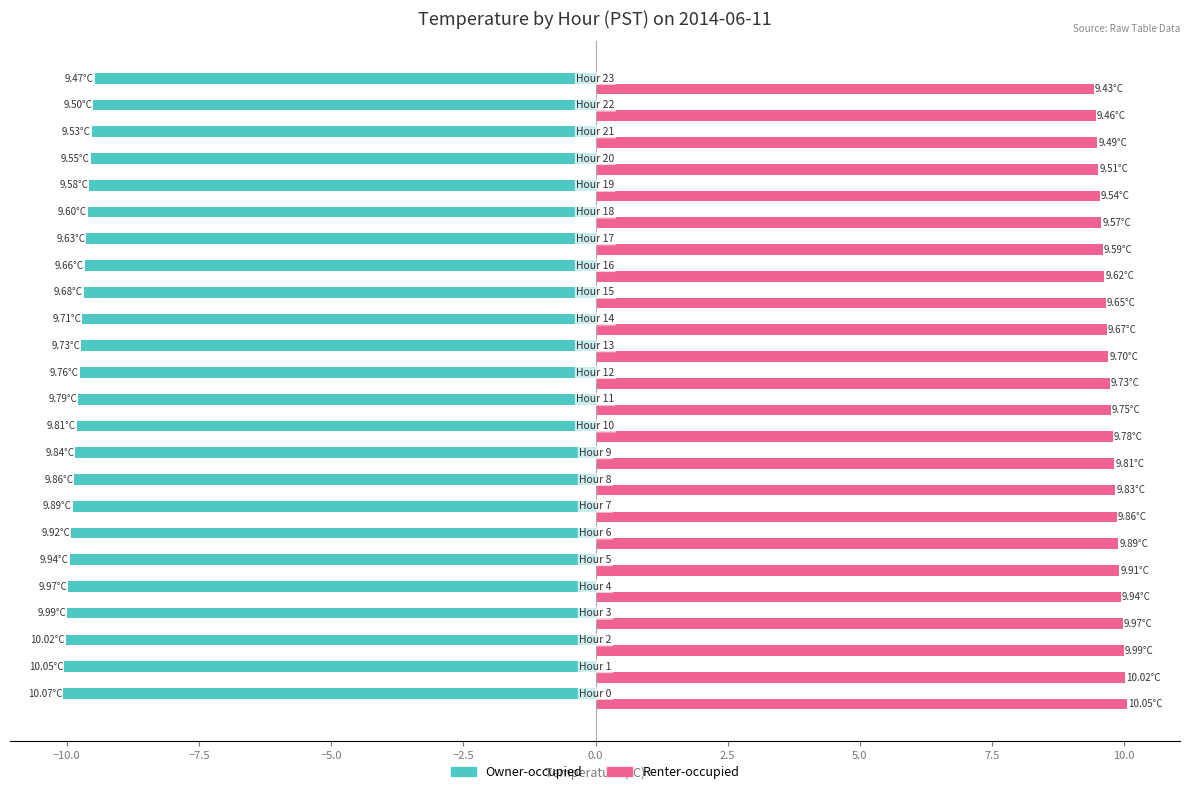

Which series has the largest total across all categories?

Renter-occupied